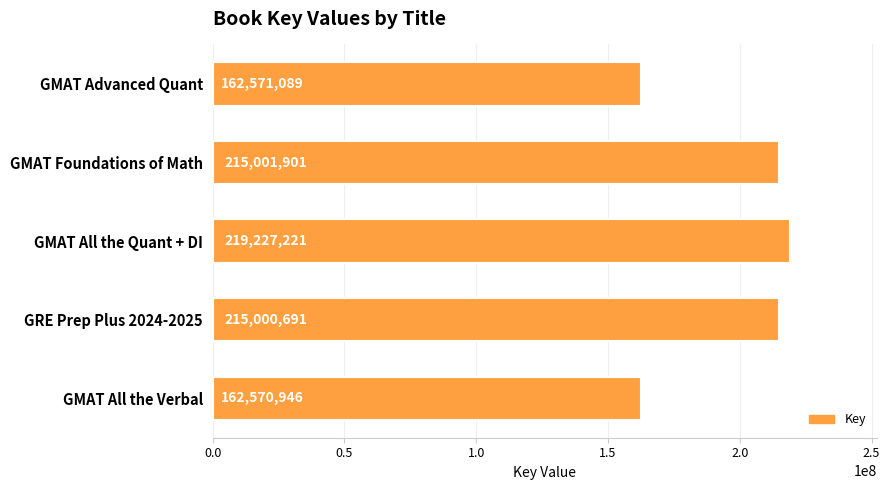

Approximately how many times larger is the value at GMAT Foundations of Math compared to GMAT All the Quant + DI?

1.0